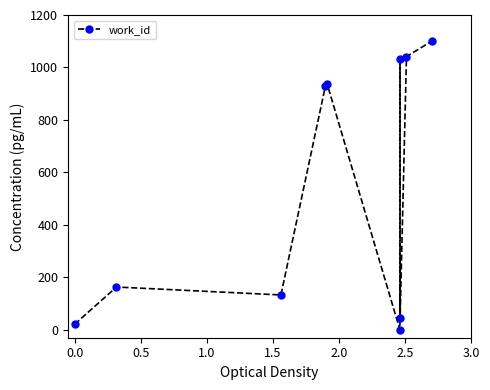

True or false: there are more than 2 points higher than both neighbors.

True